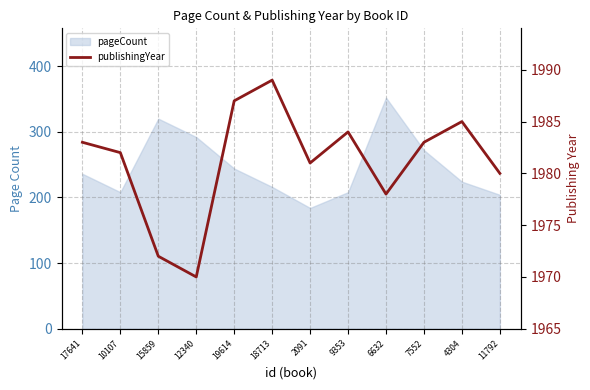

Reading left to right, what are all the values shown in this chart?

17641=1983	10107=1982	15859=1972	12340=1970	19614=1987	18713=1989	2091=1981	9353=1984	6632=1978	7552=1983	4304=1985	11792=1980